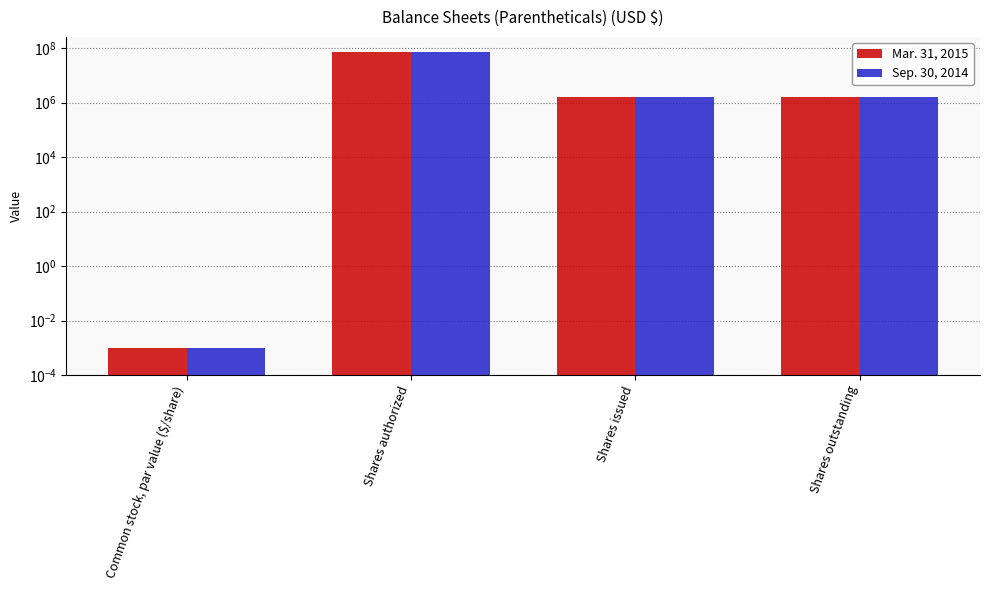

Where does the Sep. 30, 2014 series first go above 1627232?

Shares authorized